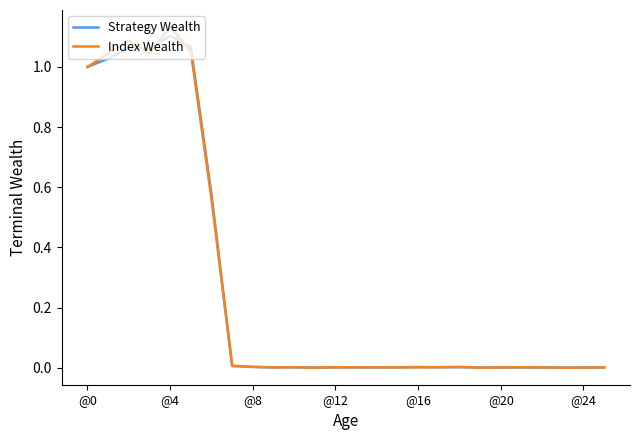

Which series has the widest spread of values?

Index Wealth